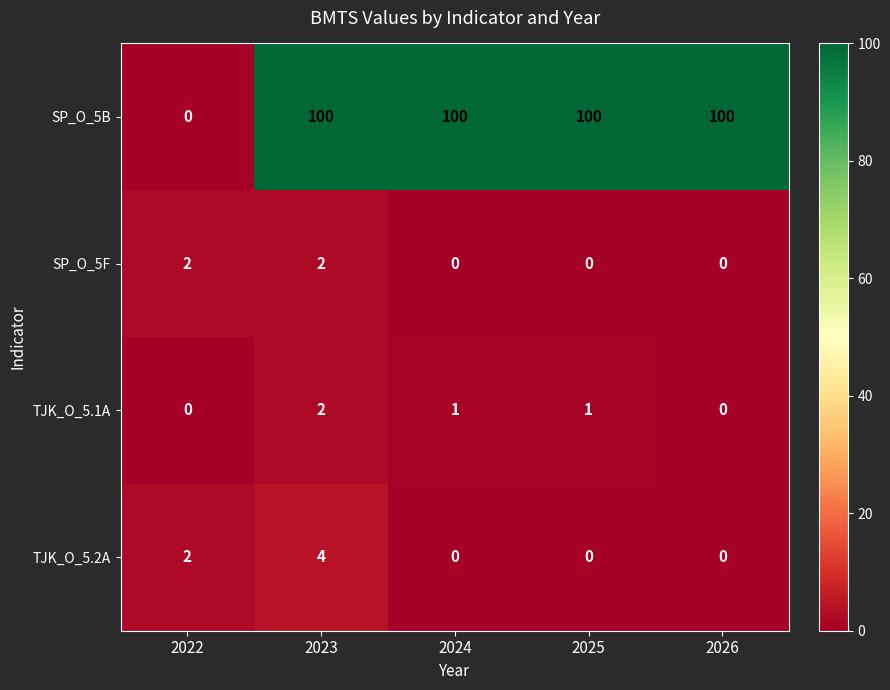

Count the SP_O_5F values in the range 0 to 2.

5